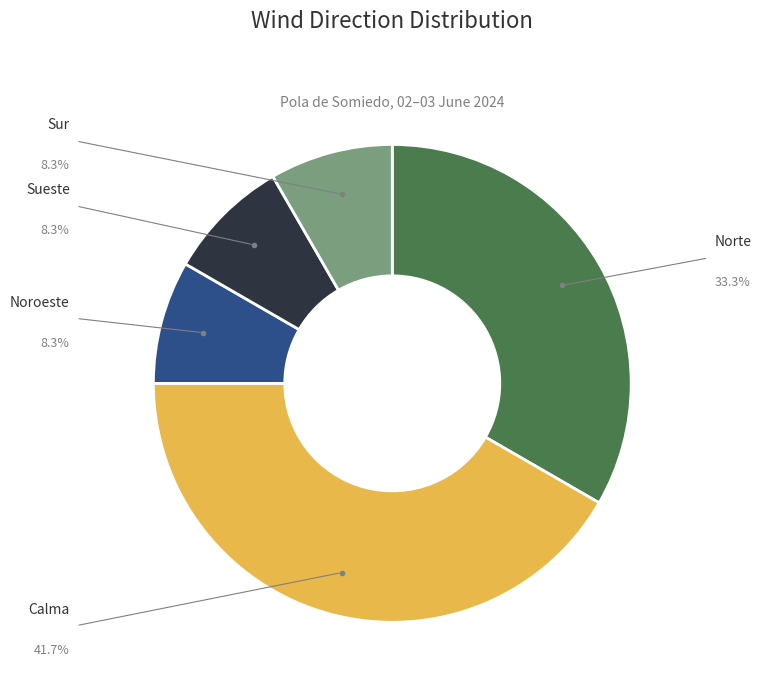

Does any single category account for the majority?

No